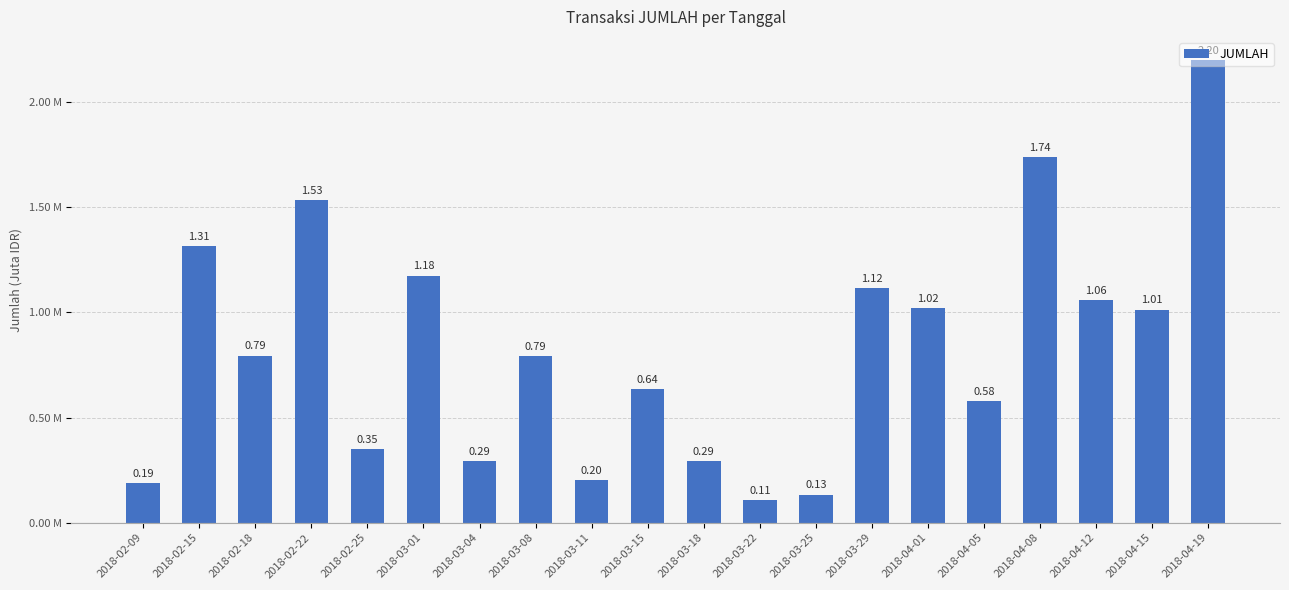

Reading left to right, what are all the values shown in this chart?

2018-02-09=0.2	2018-02-15=1.3	2018-02-18=0.8	2018-02-22=1.5	2018-02-25=0.3	2018-03-01=1.2	2018-03-04=0.3	2018-03-08=0.8	2018-03-11=0.2	2018-03-15=0.6	2018-03-18=0.3	2018-03-22=0.1	2018-03-25=0.1	2018-03-29=1.1	2018-04-01=1.0	2018-04-05=0.6	2018-04-08=1.7	2018-04-12=1.1	2018-04-15=1.0	2018-04-19=2.2